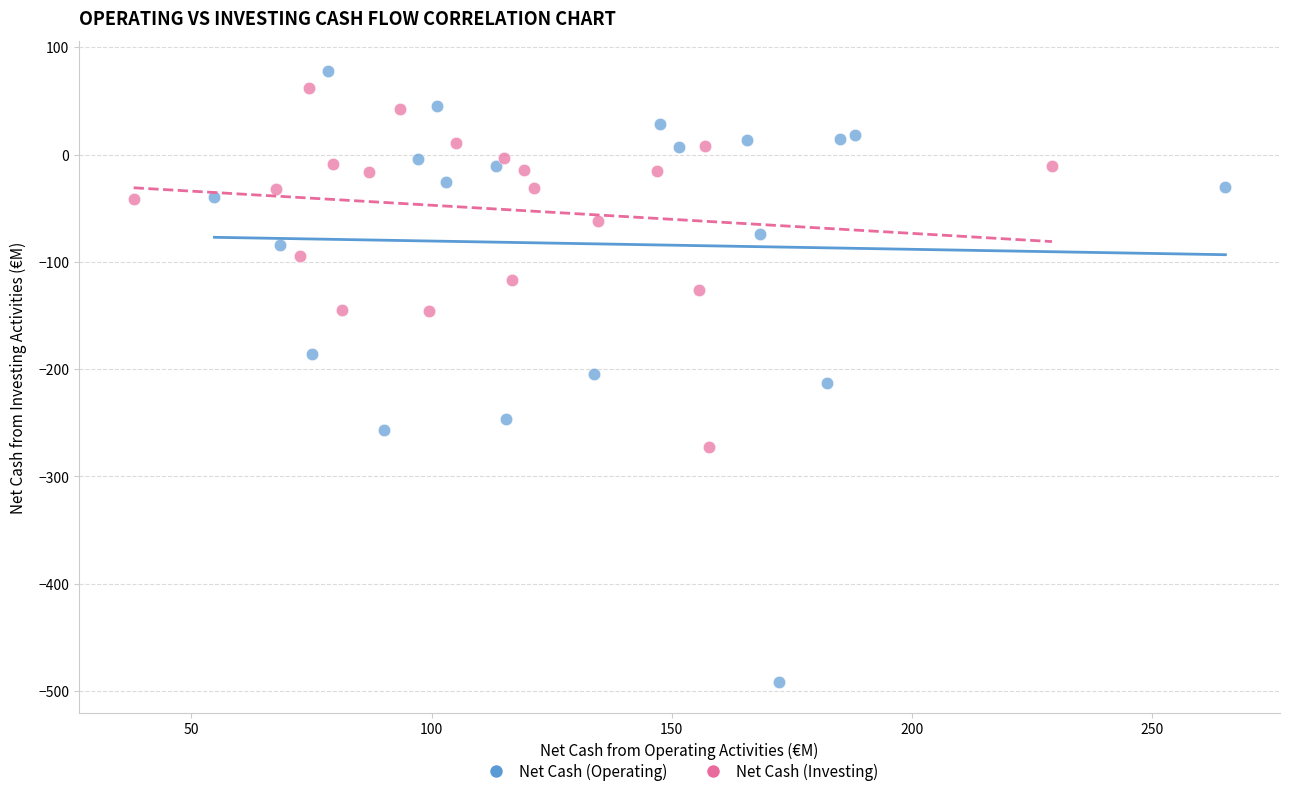

Which series has the largest Y range (max minus min)?

Net Cash (Operating)